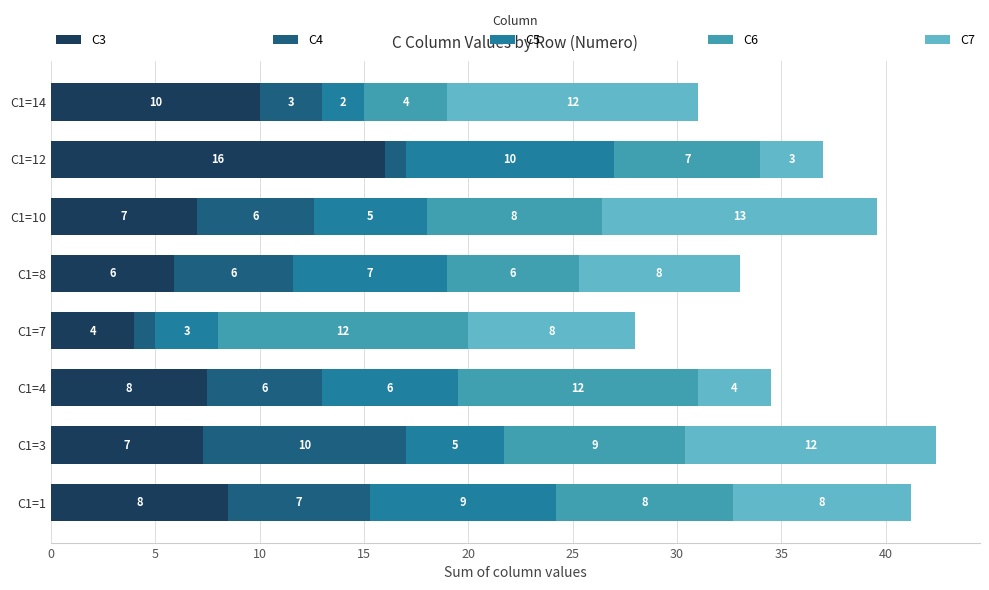

The value of C3 at C1=1 is 8.5. True or false?

True